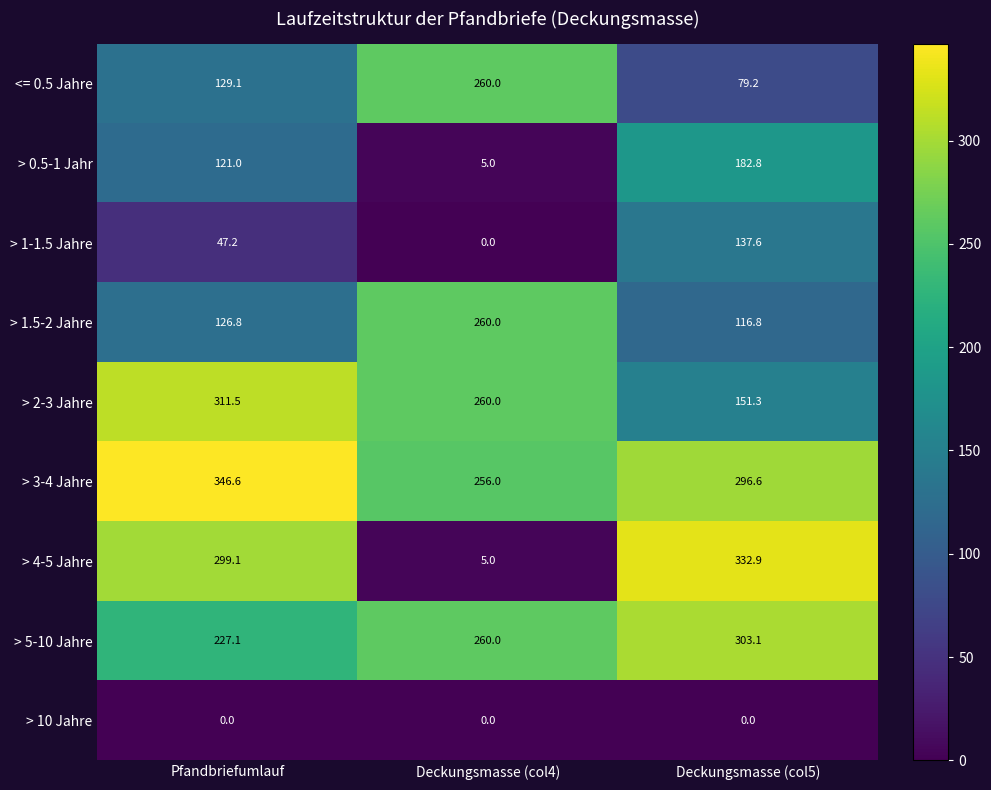

Which series has the largest total across all categories?

> 3-4 Jahre